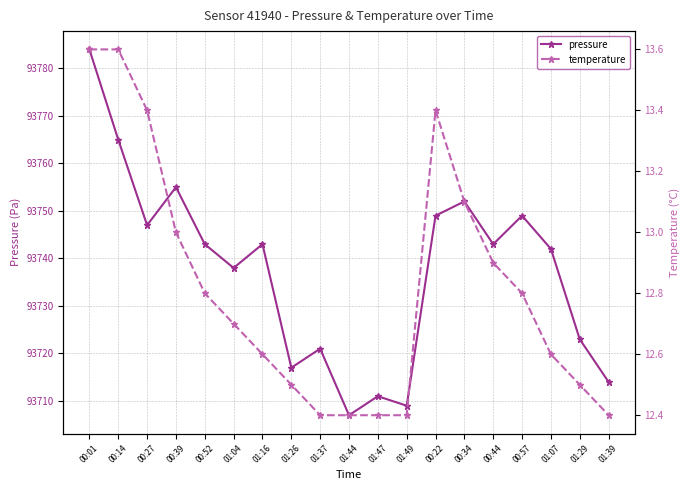

Reading left to right, what are all the values shown in this chart?

pressure: 93784.0	93765.0	93747.0	93755.0	93743.0	93738.0	93743.0	93717.0	93721.0	93707.0	93711.0	93709.0	93749.0	93752.0	93743.0	93749.0	93742.0	93723.0	93714.0
temperature: 13.6	13.6	13.4	13.0	12.8	12.7	12.6	12.5	12.4	12.4	12.4	12.4	13.4	13.1	12.9	12.8	12.6	12.5	12.4